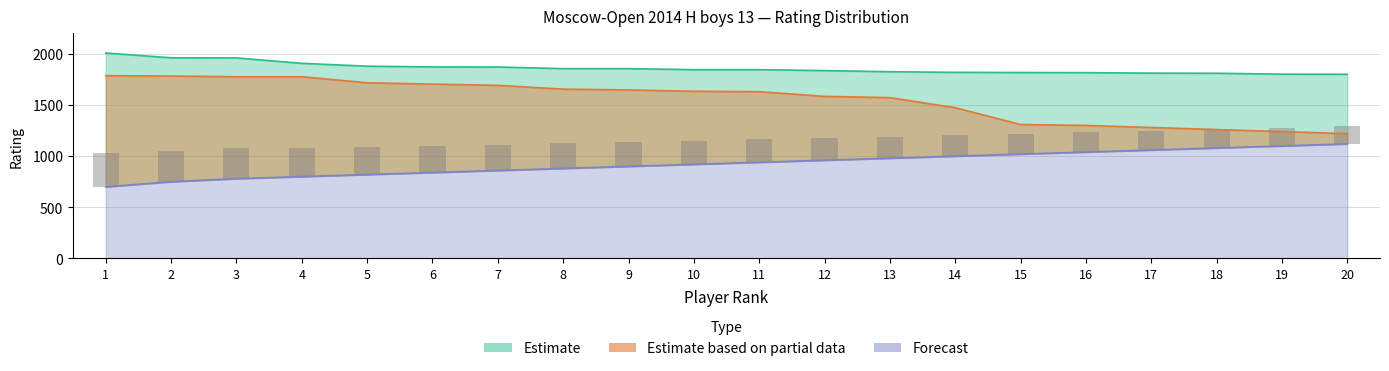

What is the average value of the Lower Band series?

928